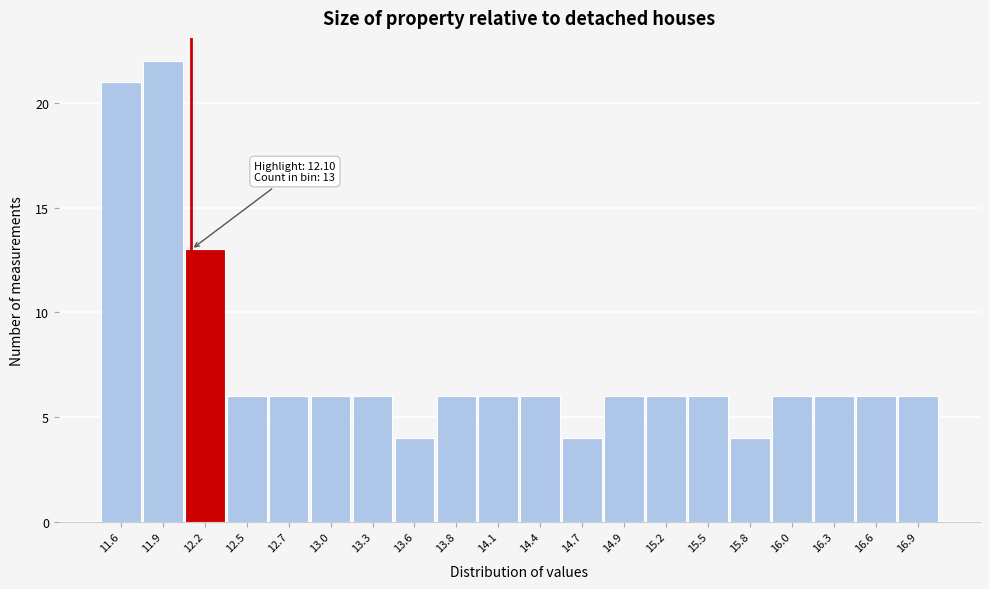

Over which range of the x-axis is the bar tallest?

11.775 to 12.050